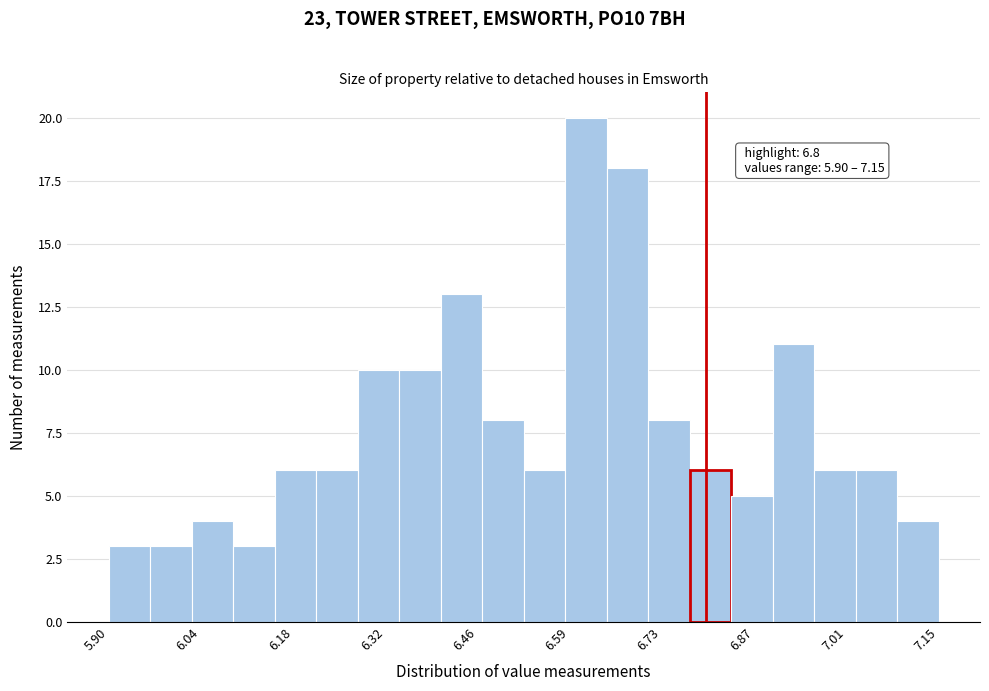

Around what value on the x-axis is the tallest bar? Give the approximate position of its centre, as read against the axis.

6.62